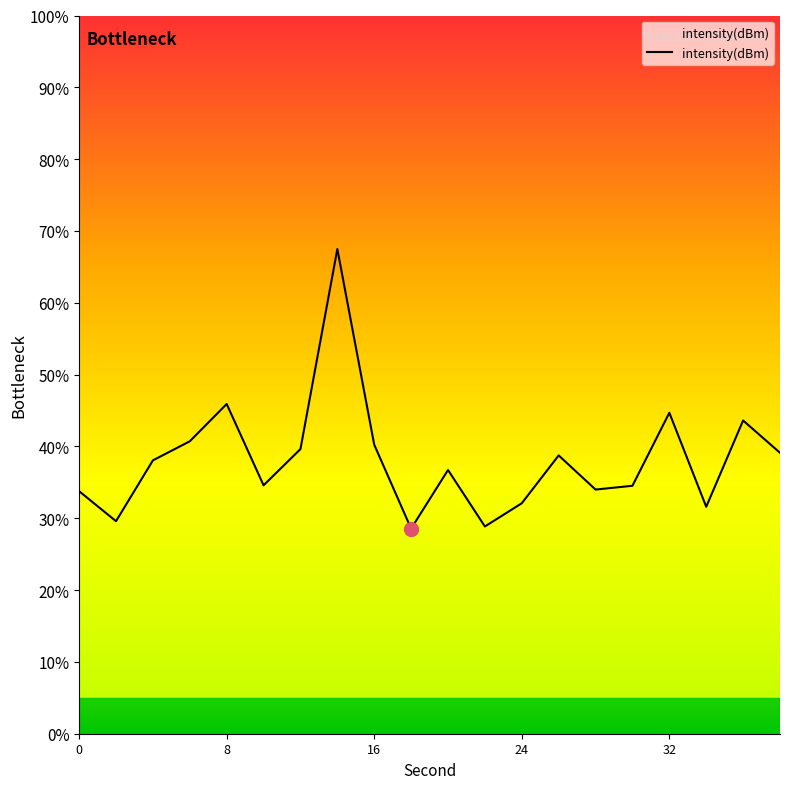

What is the smallest value displayed?

28.6